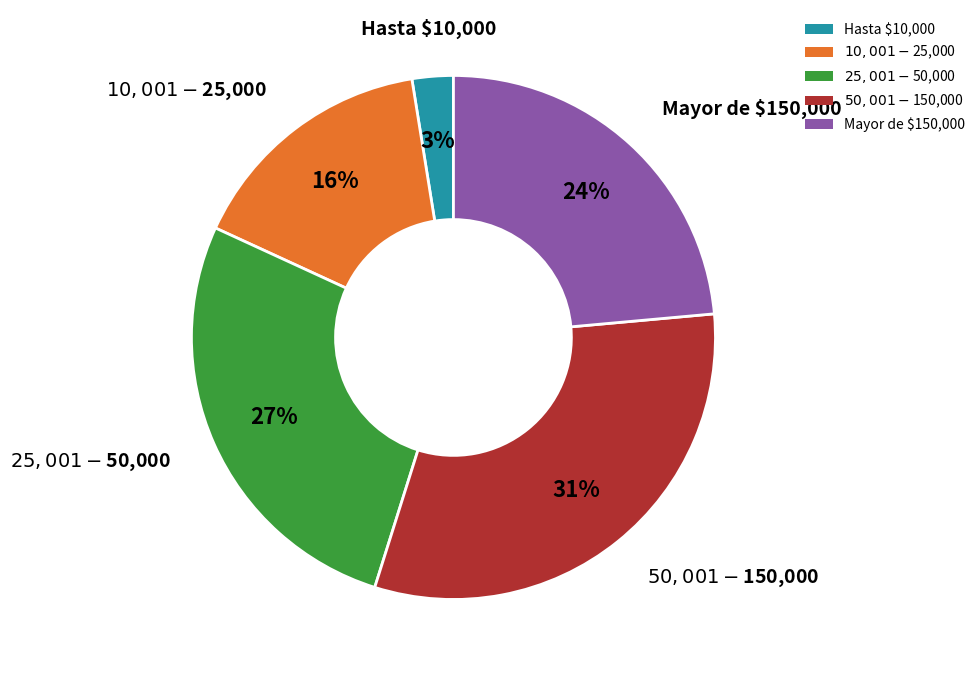

To the nearest percent, what is the average slice percentage?

20%